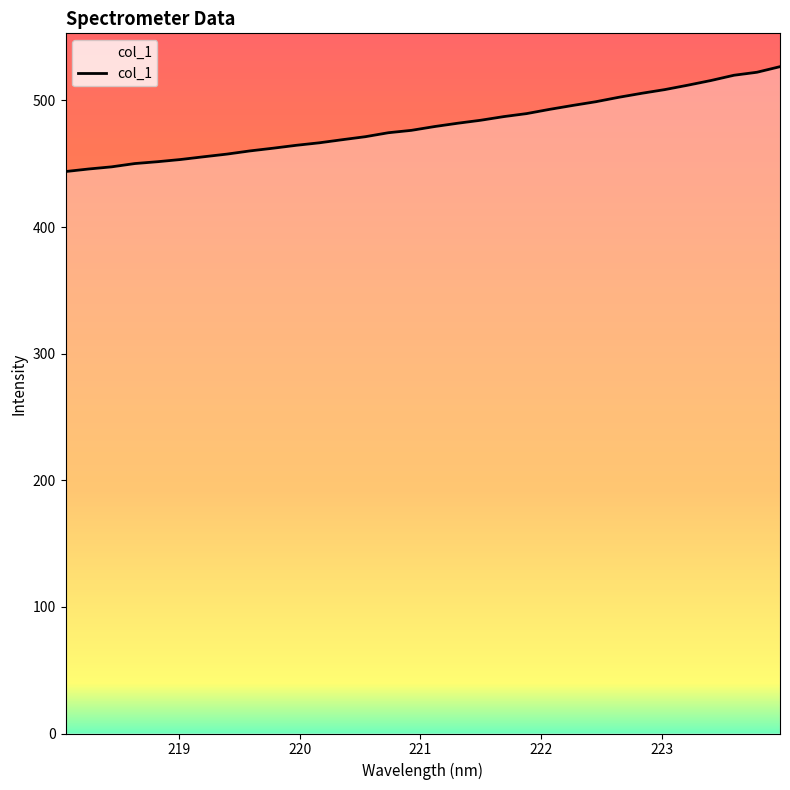

What is the maximum value shown in the chart?

526.6